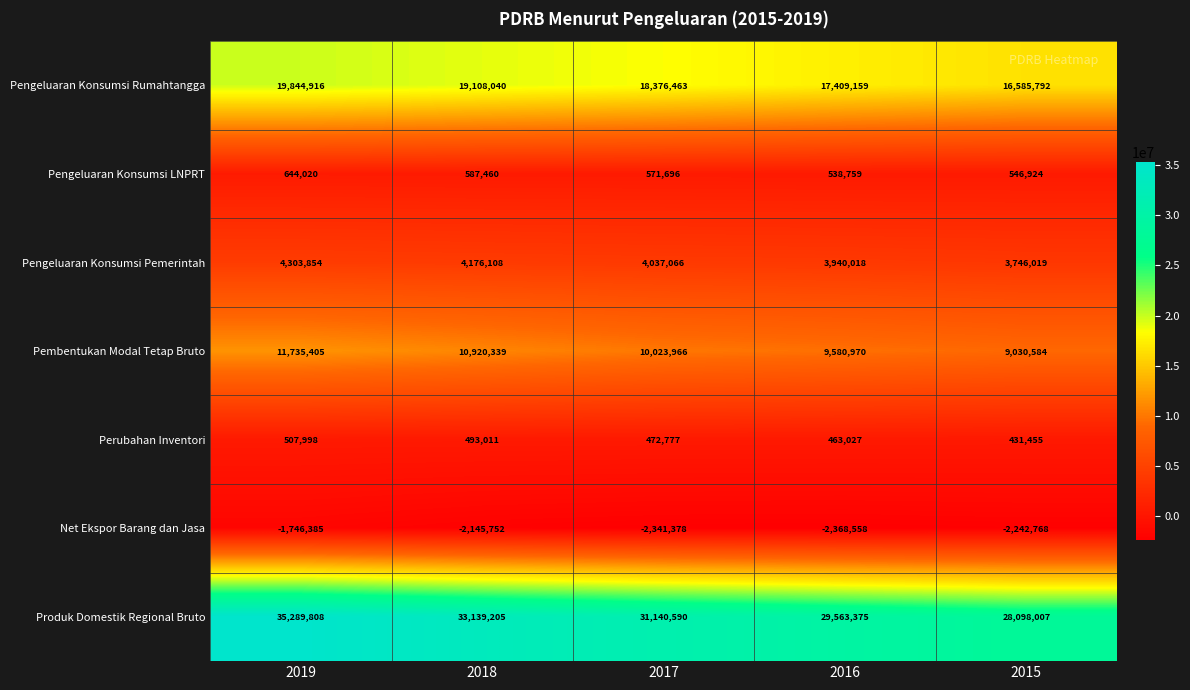

List the series in order of their peak value, highest first.

Produk Domestik Regional Bruto, Pengeluaran Konsumsi Rumahtangga, Pembentukan Modal Tetap Bruto, Pengeluaran Konsumsi Pemerintah, Pengeluaran Konsumsi LNPRT, Perubahan Inventori, Net Ekspor Barang dan Jasa